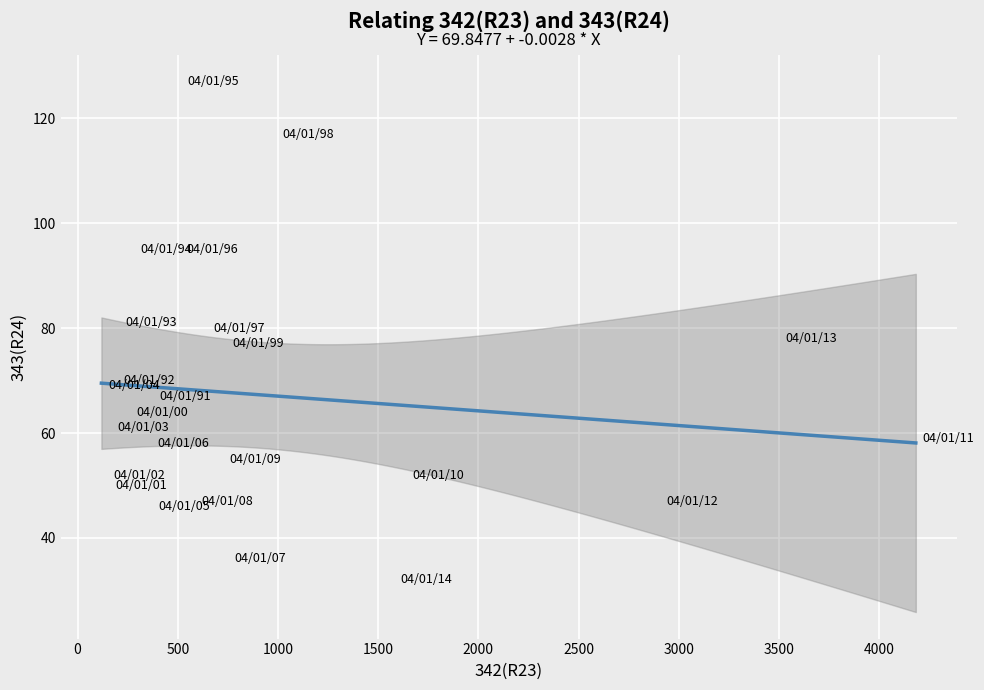

What is the range of Y values (max minus min)?

95